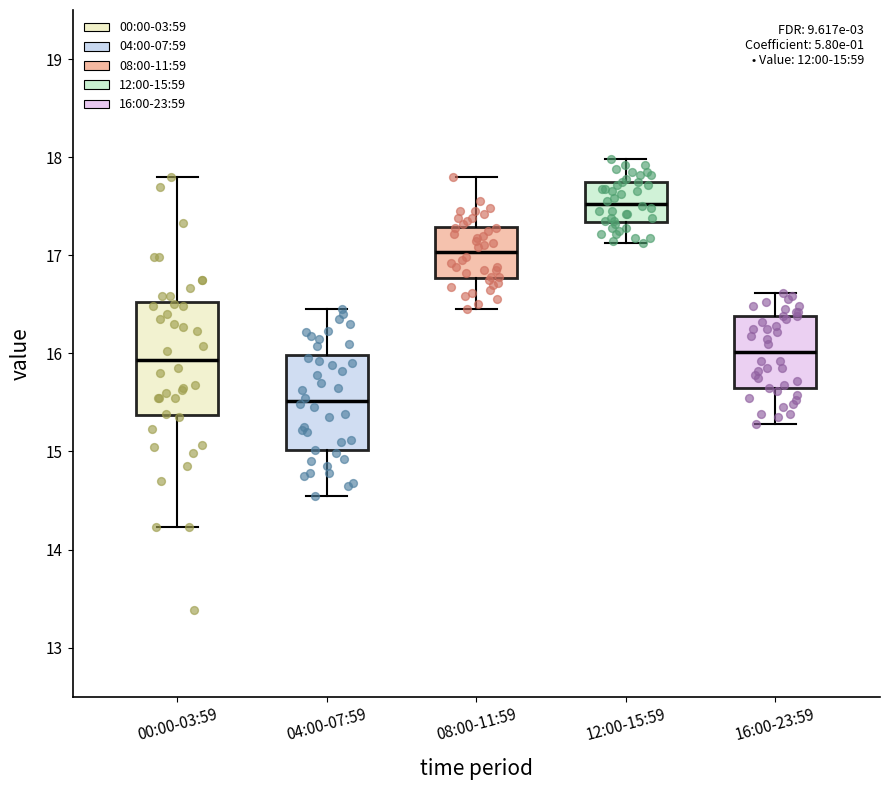

Which box is the tallest, from its lower edge to its upper edge?

00:00-03:59